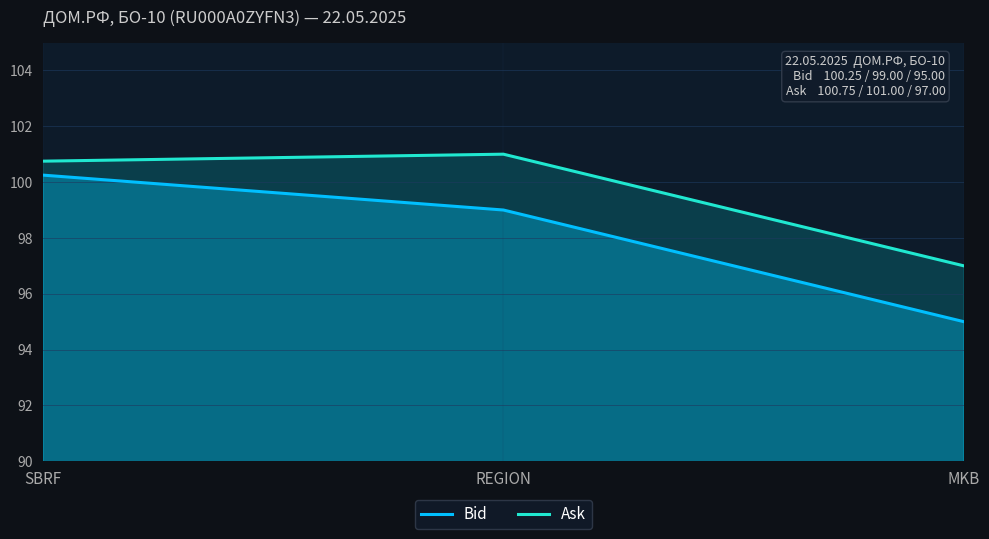

Between SBRF and REGION, which is larger?

SBRF